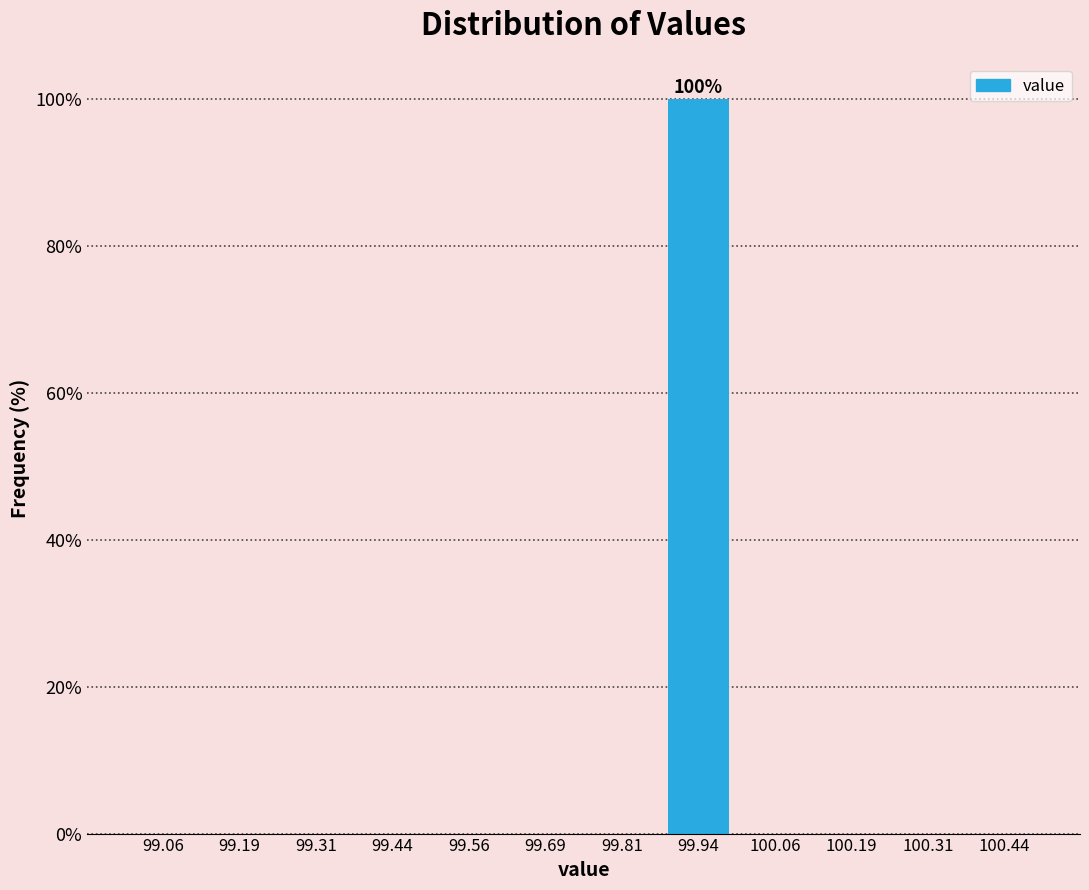

Which range on the x-axis has the tallest bar?

99.875 to 100.000